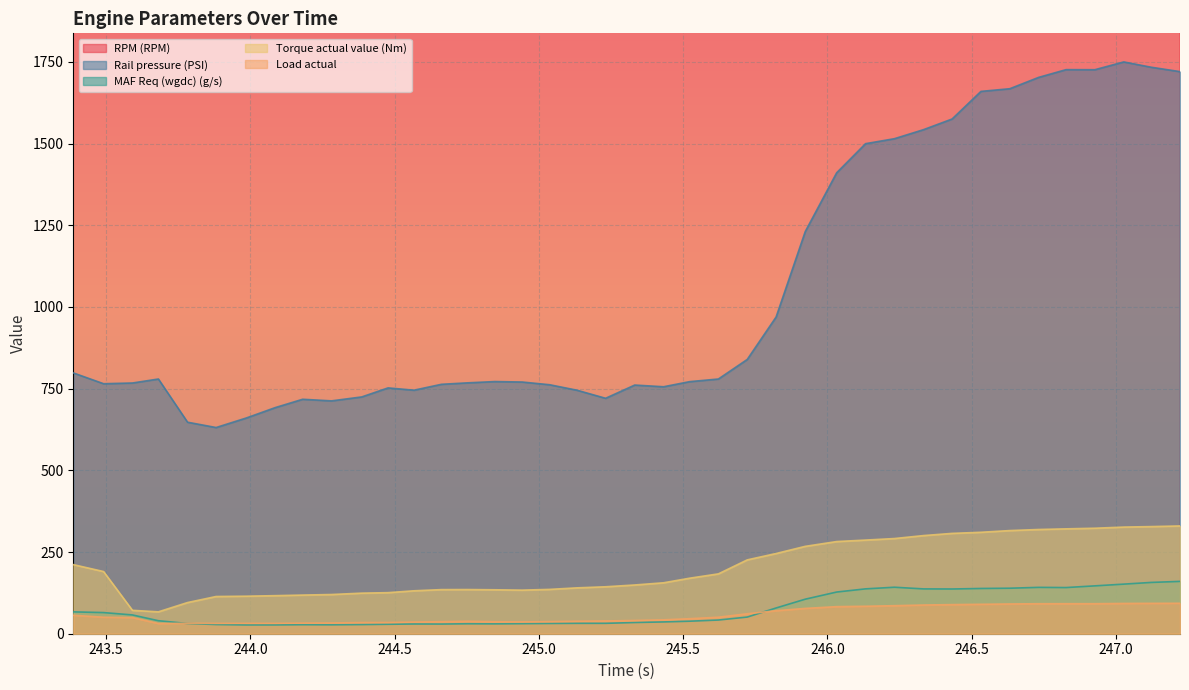

Between 243.386 and 243.491, which series saw the biggest shift?

RPM (RPM)